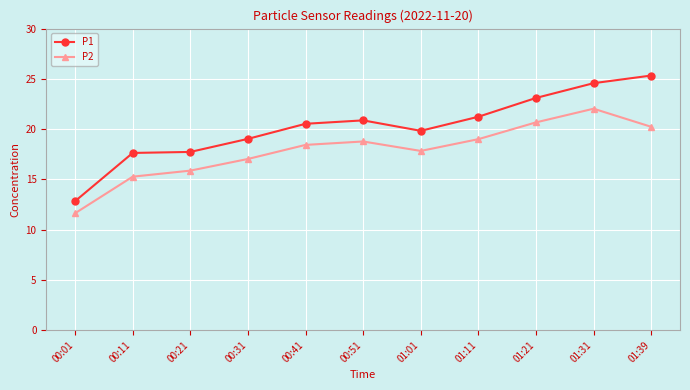

What is the difference between the P2 values at 00:11 and 01:39?

5.0